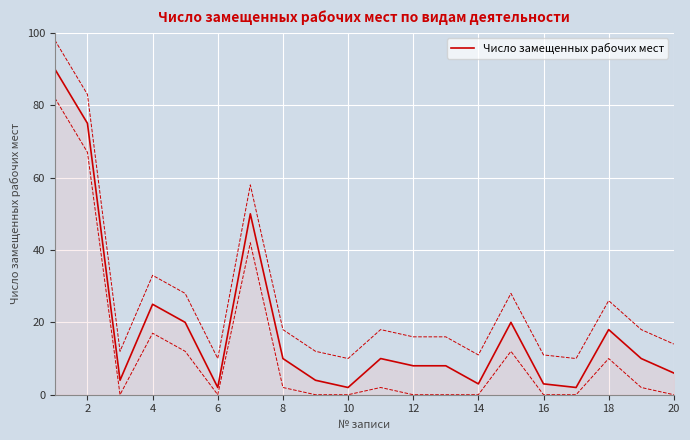

True or false: Число замещенных рабочих мест has a value of 10 at 8.

True